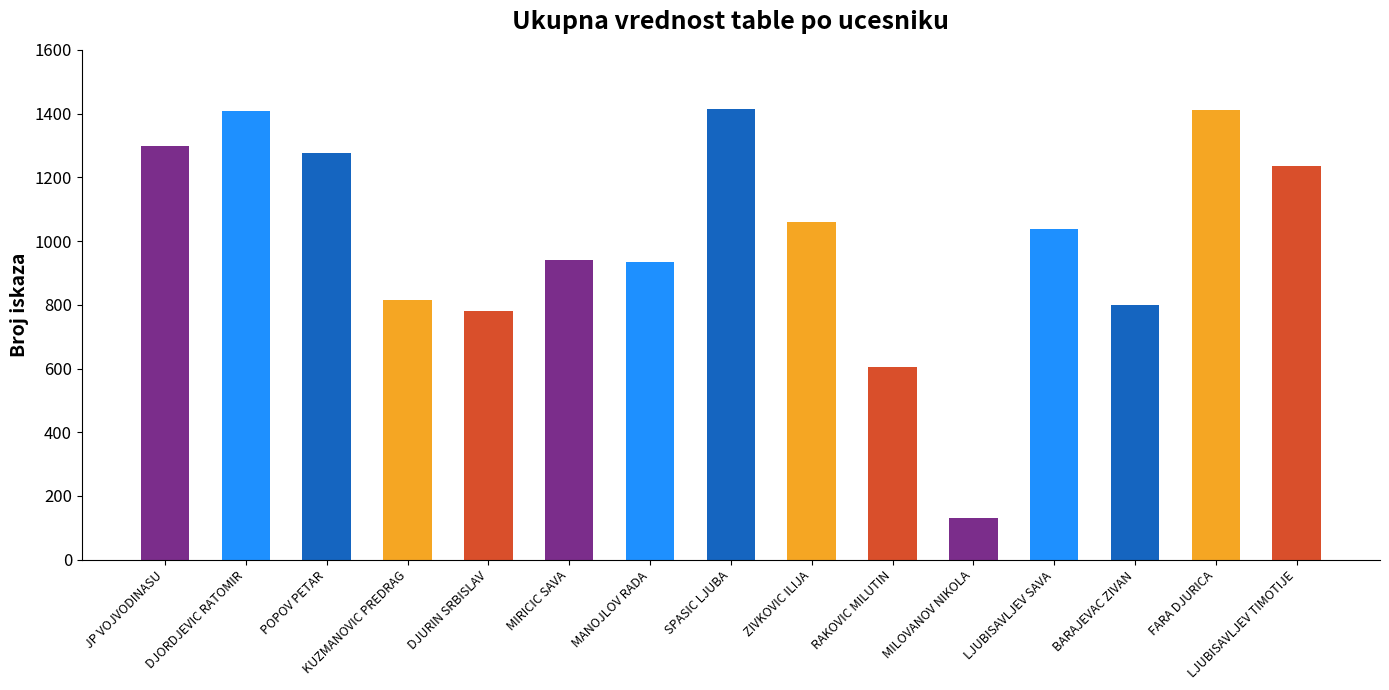

What is the value of the 13th bar from the left?

799